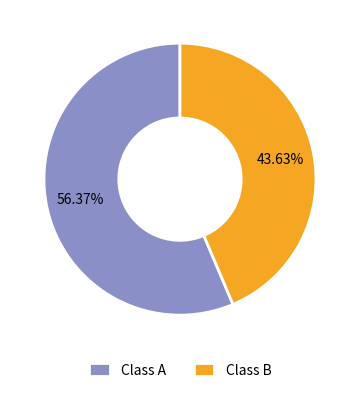

To the nearest percent, what is the difference between the largest and smallest slice percentages?

13%